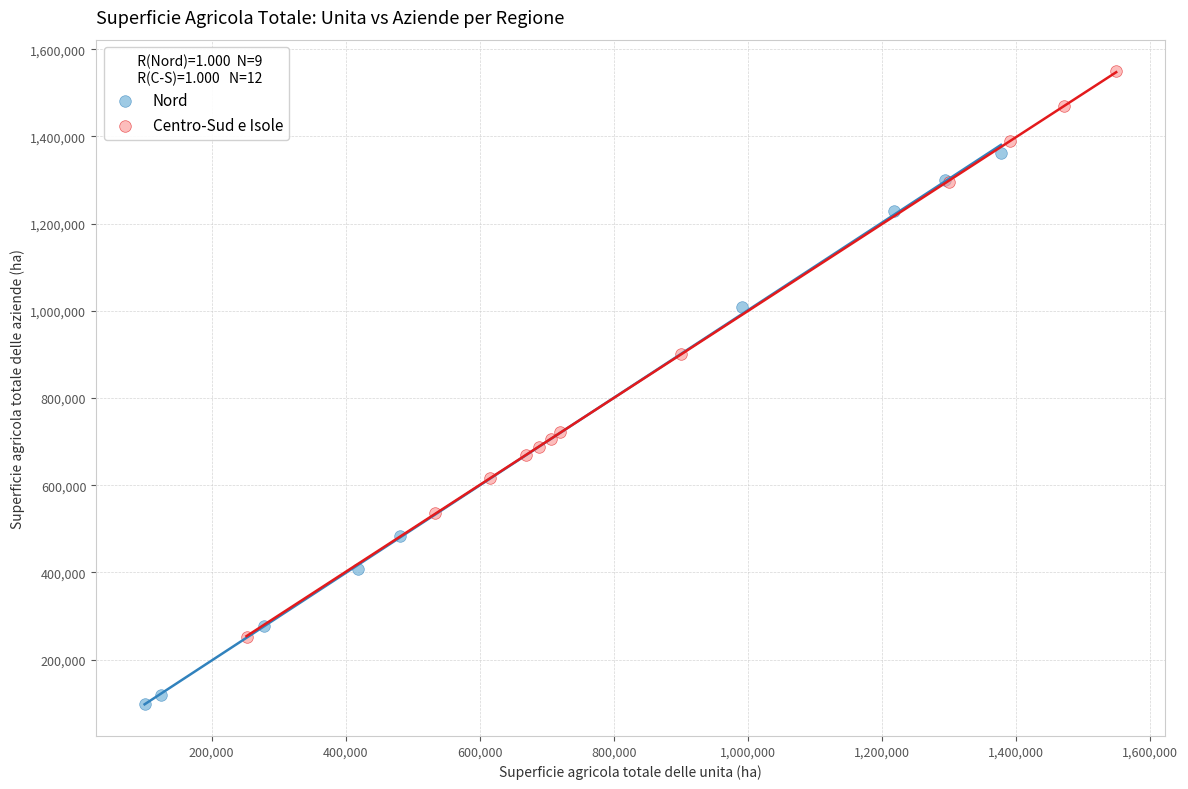

What are all the series names shown in the legend?

Nord, Centro-Sud e Isole